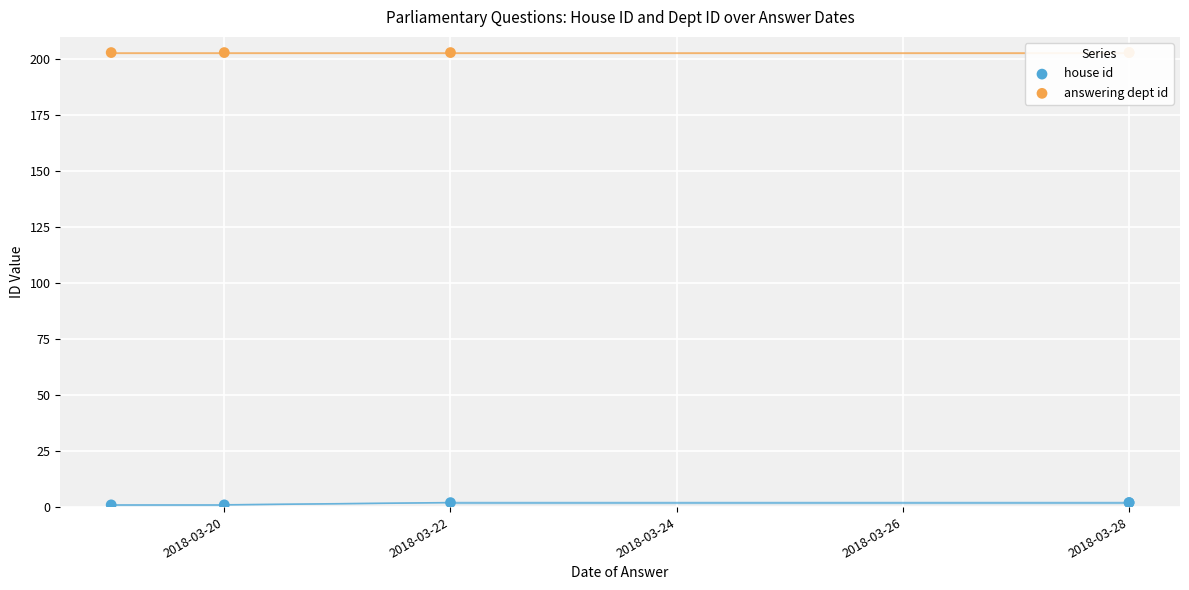

What is the total value across all series at 2018-03-20?

204